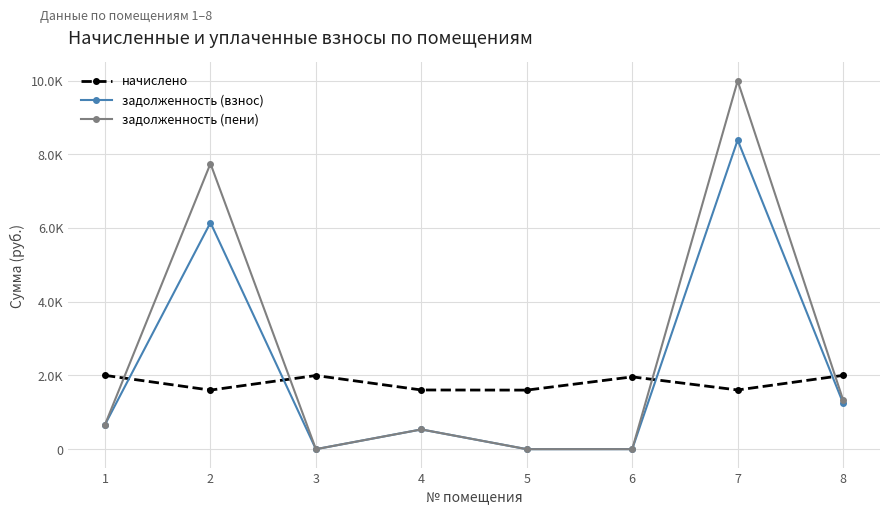

Which series ends up on top after the final intersection of начислено and задолженность (взнос)?

начислено